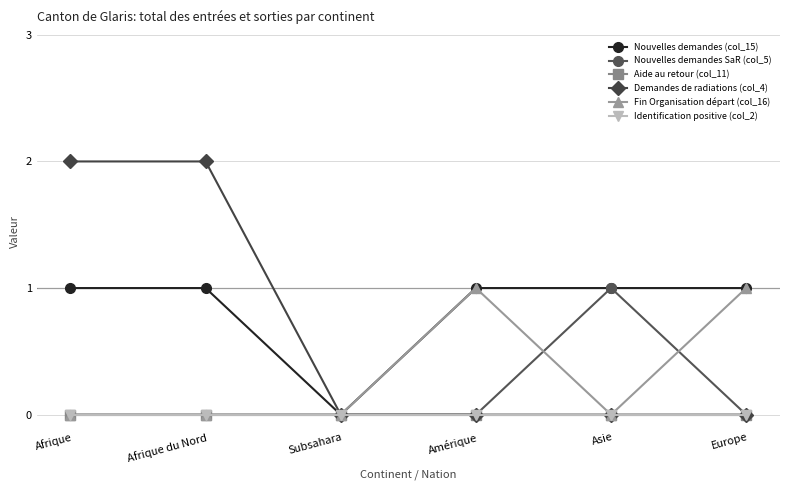

Reading left to right, extract all data points from this chart.

Nouvelles demandes (col_15): Afrique=1	Afrique du Nord=1	Subsahara=0	Amérique=1	Asie=1	Europe=1
Nouvelles demandes SaR (col_5): Afrique=0	Afrique du Nord=0	Subsahara=0	Amérique=0	Asie=1	Europe=0
Aide au retour (col_11): Afrique=0	Afrique du Nord=0	Subsahara=0	Amérique=0	Asie=0	Europe=0
Demandes de radiations (col_4): Afrique=2	Afrique du Nord=2	Subsahara=0	Amérique=0	Asie=0	Europe=0
Fin Organisation départ (col_16): Afrique=0	Afrique du Nord=0	Subsahara=0	Amérique=1	Asie=0	Europe=1
Identification positive (col_2): Afrique=0	Afrique du Nord=0	Subsahara=0	Amérique=0	Asie=0	Europe=0